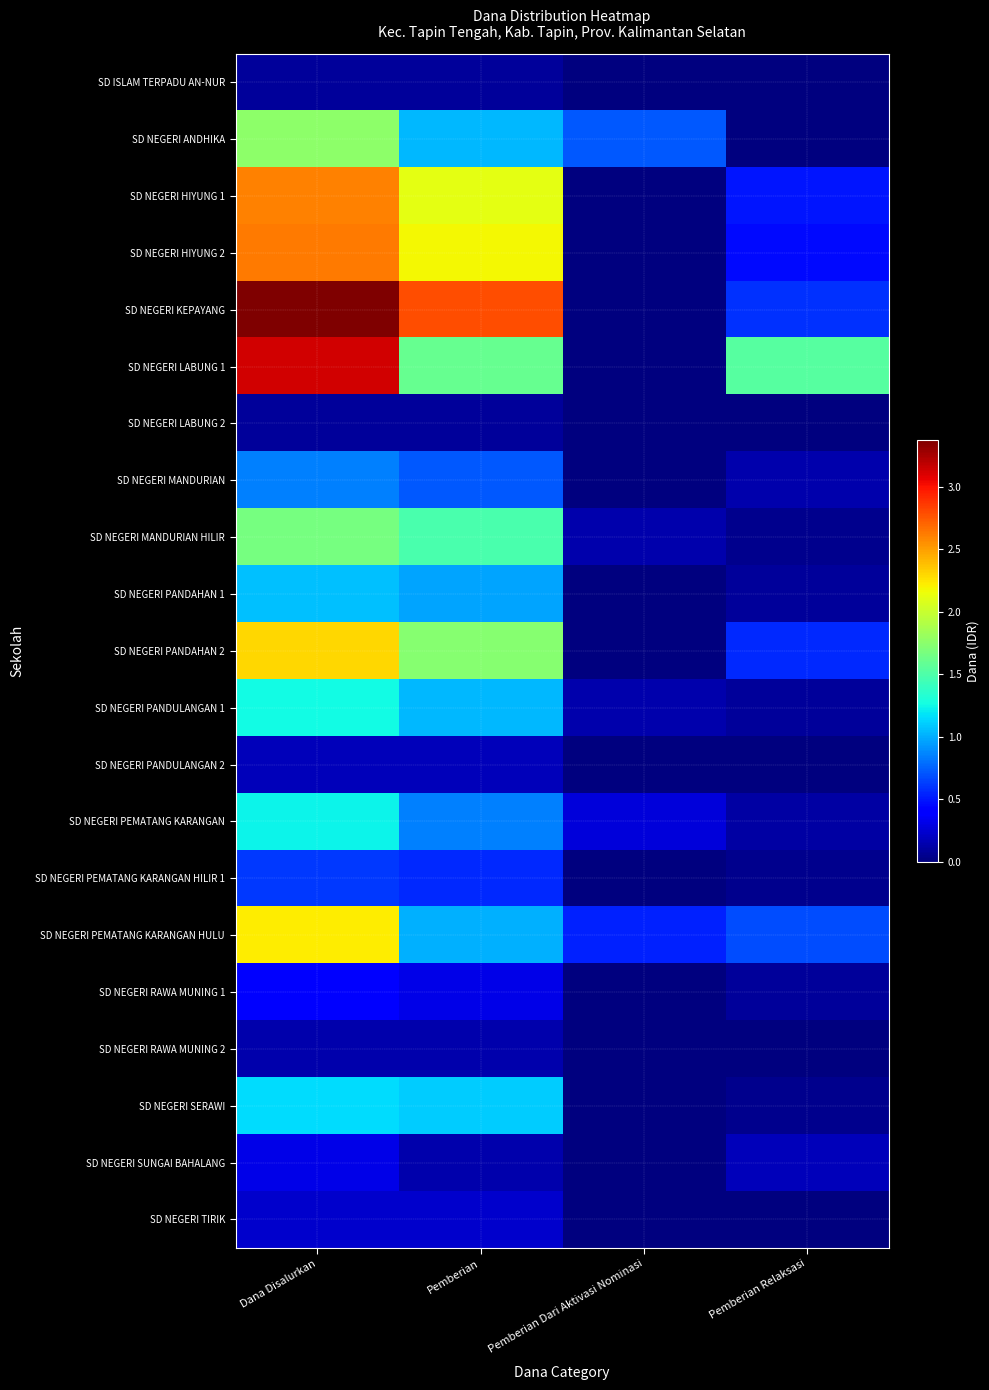

Which series has the largest total across all categories?

SD NEGERI KEPAYANG